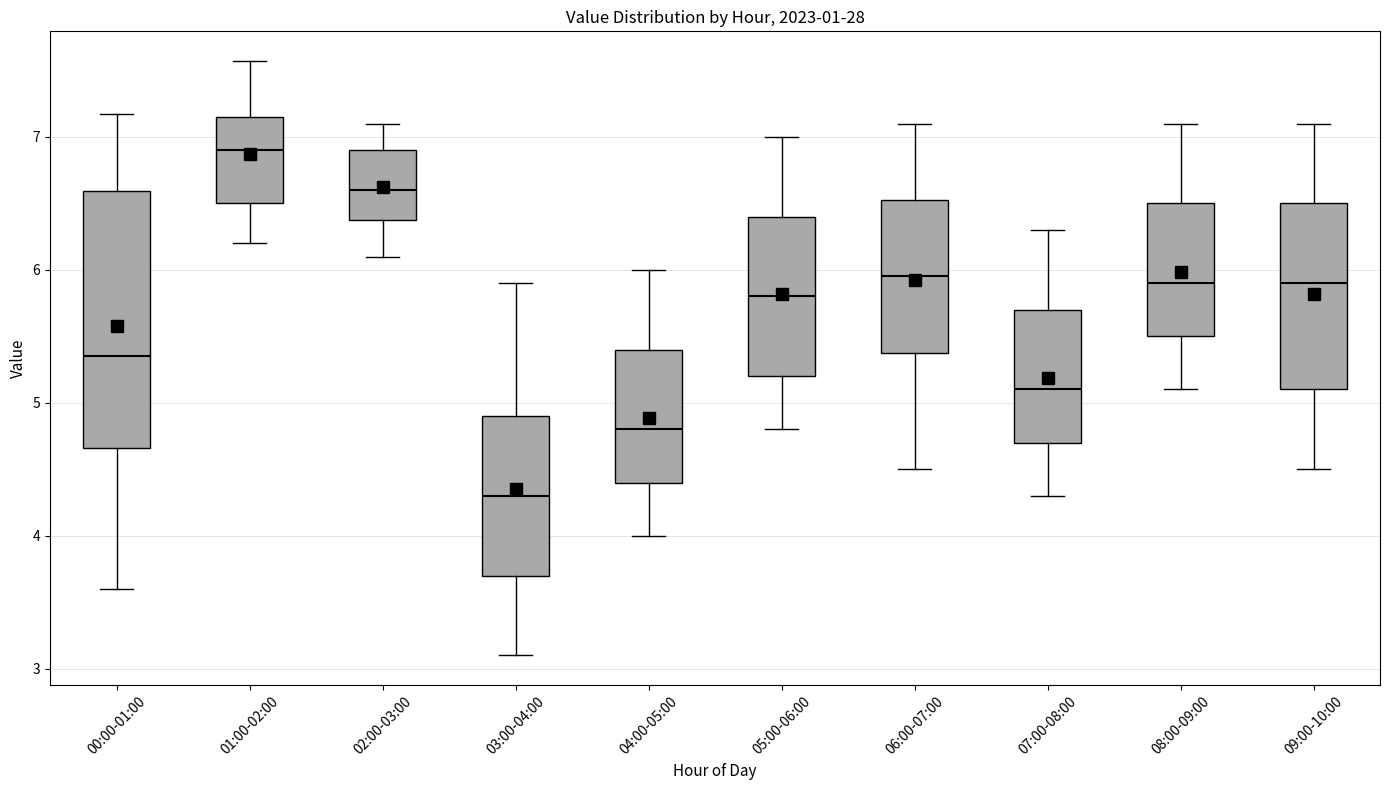

Which box is the tallest, from its lower edge to its upper edge?

00:00-01:00